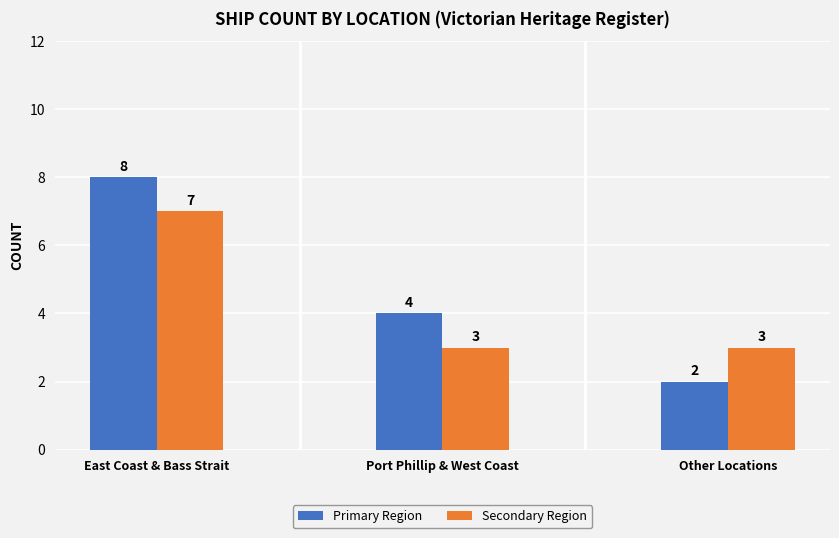

How many bars are there in total?

6